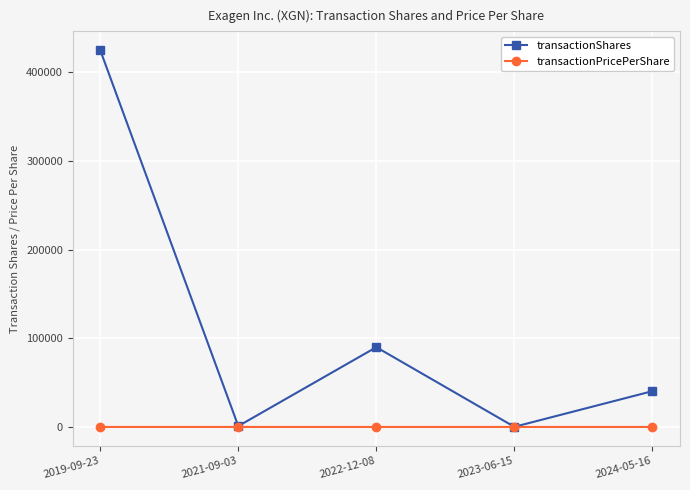

What is the highest value of the transactionShares series?

425000.0